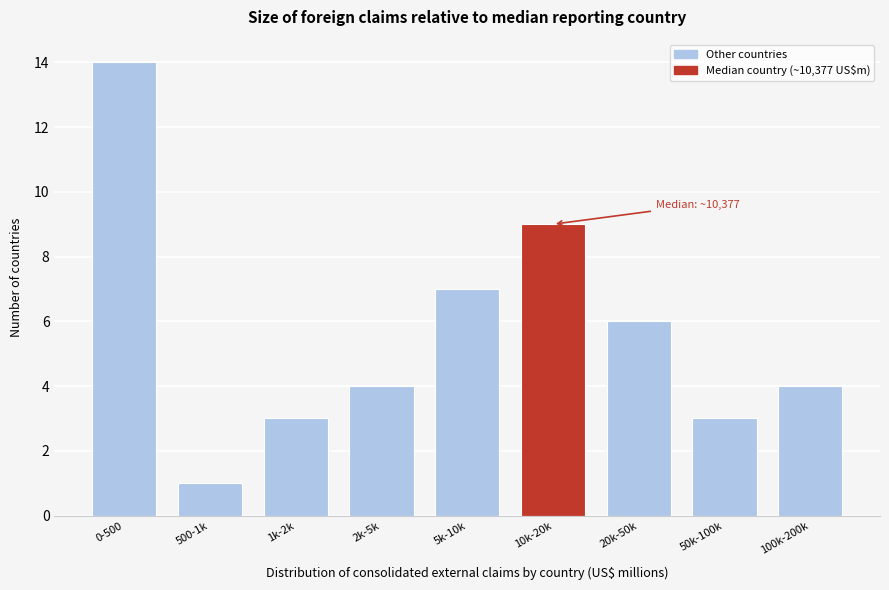

Reading left to right, what are all the values shown in this chart?

14	1	3	4	7	9	6	3	4